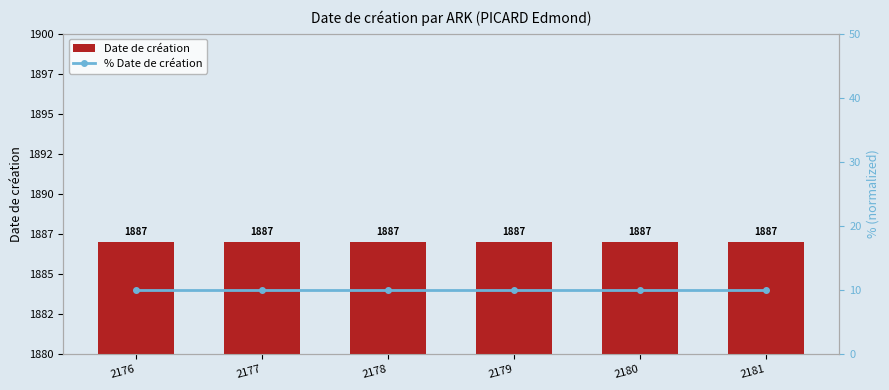

Where is % Date de création nearest to the value 10?

2176